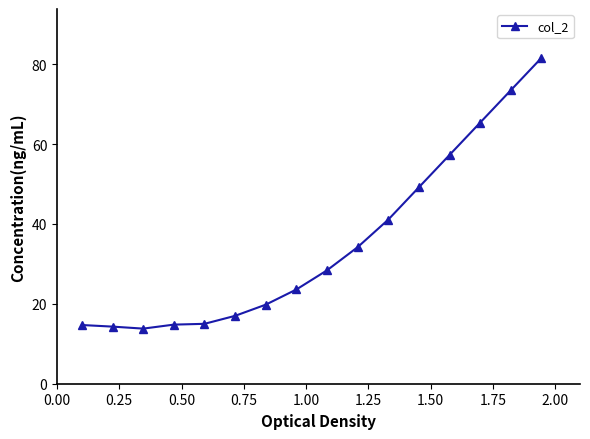

Does the chart have visible grid lines?

No